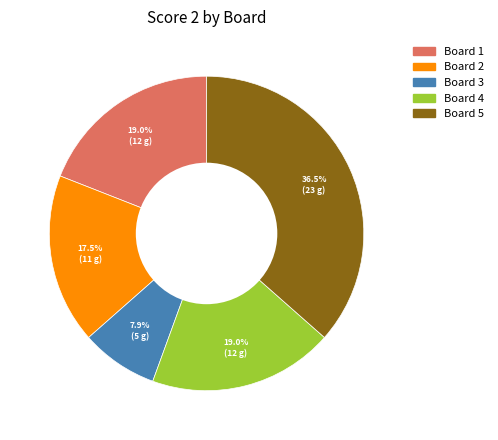

Is there any slice that represents more than half of the pie?

No